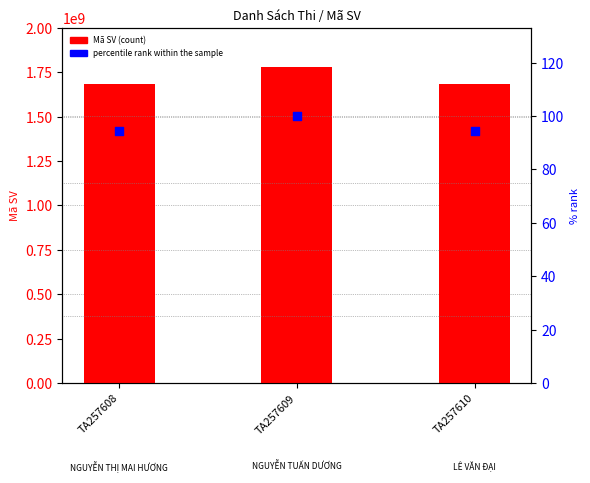

Which series reaches the minimum Y coordinate?

percentile rank within the sample